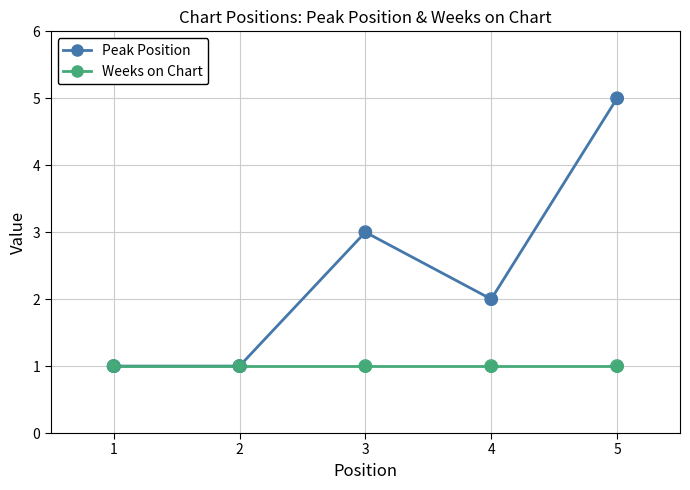

Which series has the largest total across all categories?

Peak Position